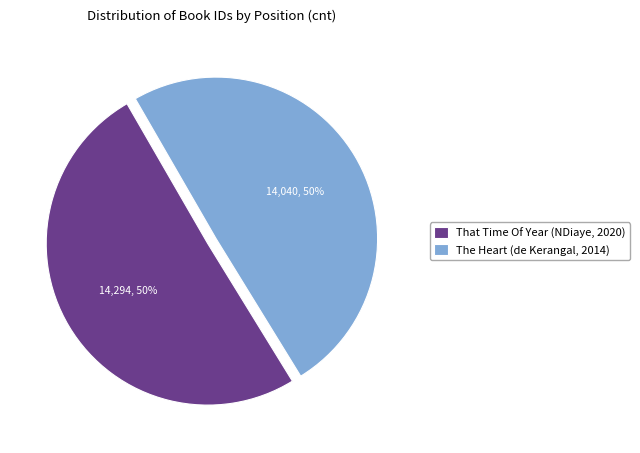

To the nearest percent, what is the combined percentage of That Time Of Year (NDiaye, 2020) and The Heart (de Kerangal, 2014)?

100%